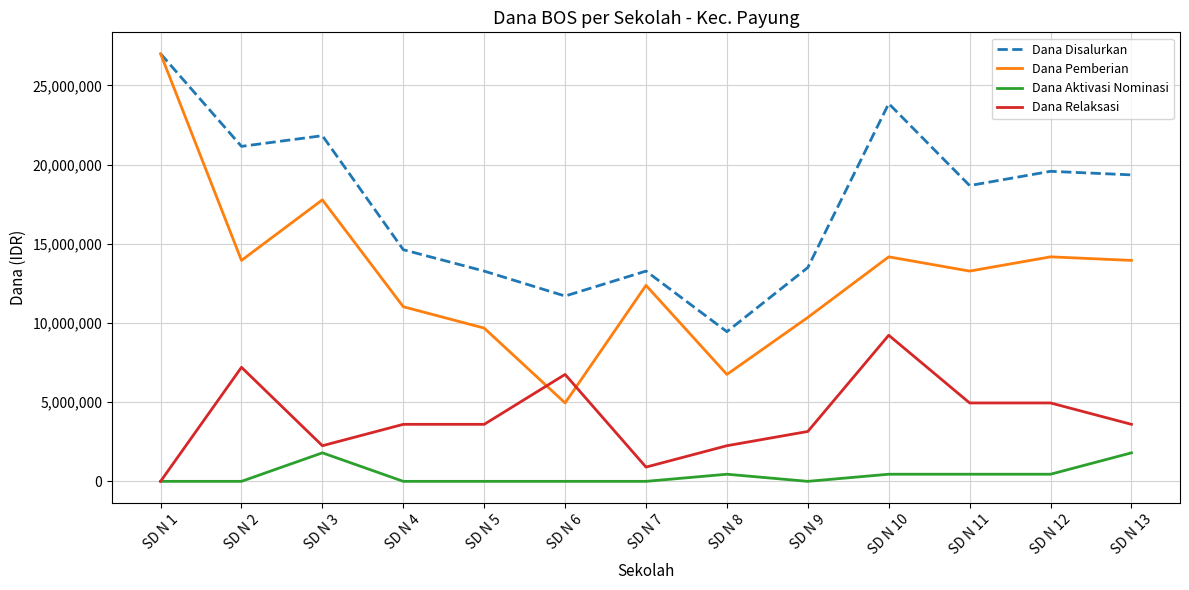

Which series has the largest range (max minus min)?

Dana Pemberian